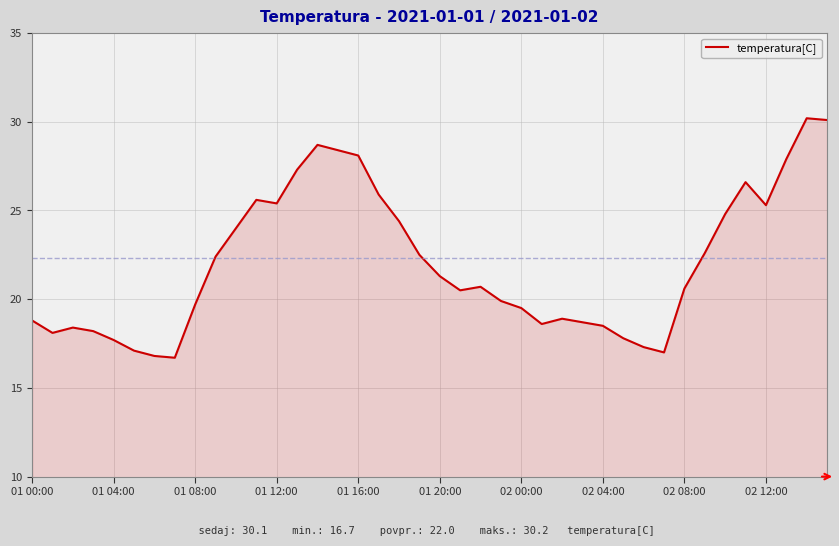

What is the difference between the second highest and second lowest values?

13.3